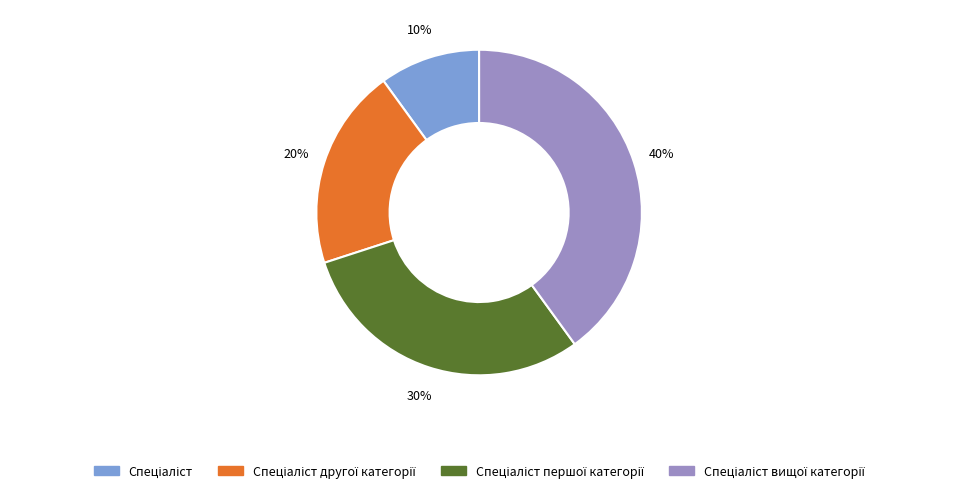

To the nearest percent, what is the difference between the largest and smallest slice percentages?

30%